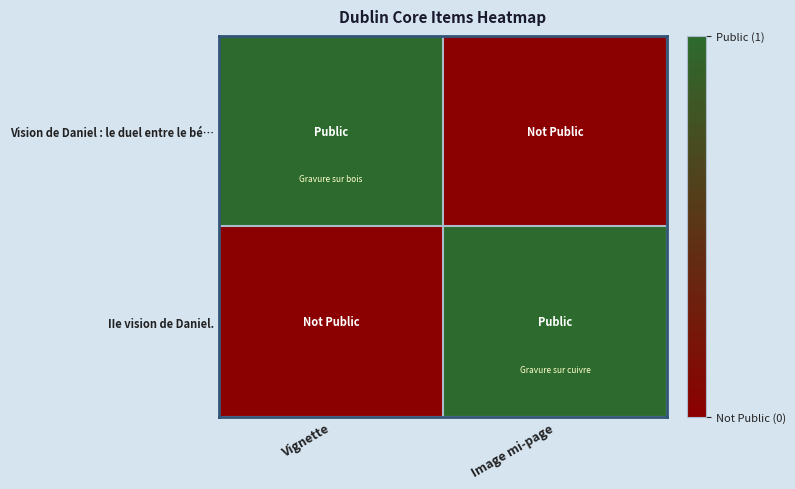

Reading left to right, transcribe all the data shown in this chart.

Vision de Daniel : le duel entre le bé…: Vignette=1	Image mi-page=0
IIe vision de Daniel.: Vignette=0	Image mi-page=1